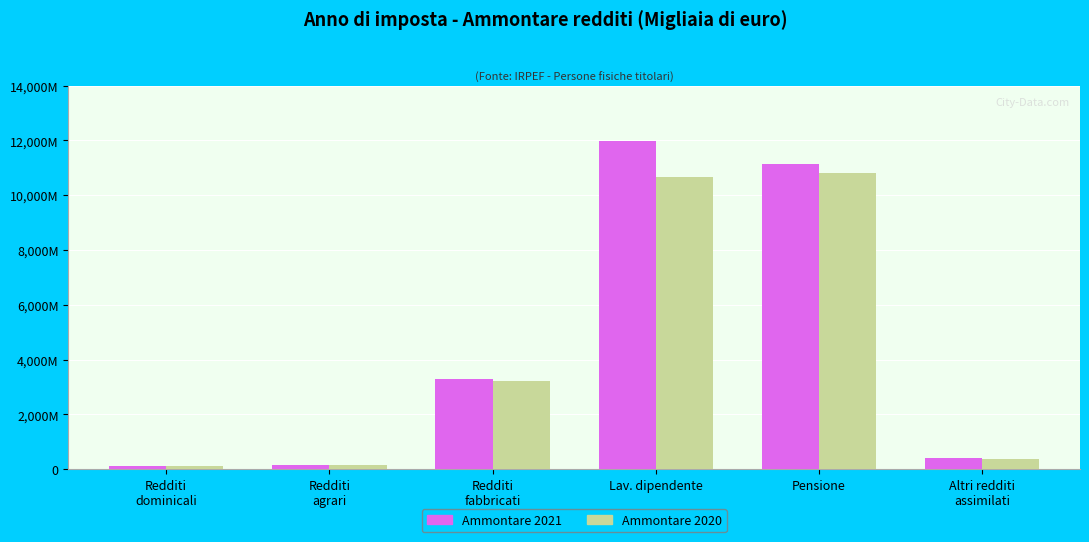

Which series has the largest total across all categories?

Ammontare 2021